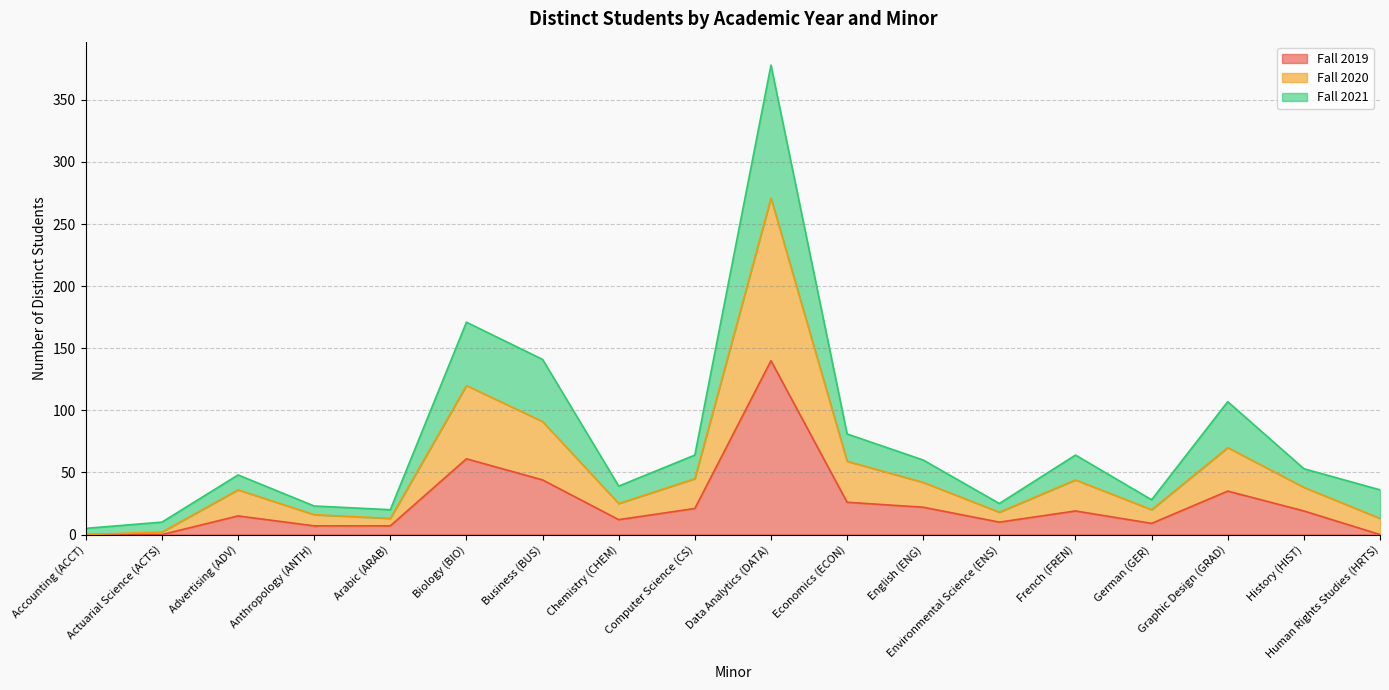

Reading left to right, transcribe all the data shown in this chart.

Fall 2019: Accounting (ACCT)=0	Actuarial Science (ACTS)=0	Advertising (ADV)=15	Anthropology (ANTH)=7	Arabic (ARAB)=7	Biology (BIO)=61	Business (BUS)=44	Chemistry (CHEM)=12	Computer Science (CS)=21	Data Analytics (DATA)=140	Economics (ECON)=26	English (ENG)=22	Environmental Science (ENS)=10	French (FREN)=19	German (GER)=9	Graphic Design (GRAD)=35	History (HIST)=19	Human Rights Studies (HRTS)=0
Fall 2020: Accounting (ACCT)=0	Actuarial Science (ACTS)=2	Advertising (ADV)=36	Anthropology (ANTH)=16	Arabic (ARAB)=13	Biology (BIO)=120	Business (BUS)=91	Chemistry (CHEM)=25	Computer Science (CS)=45	Data Analytics (DATA)=271	Economics (ECON)=59	English (ENG)=42	Environmental Science (ENS)=18	French (FREN)=44	German (GER)=20	Graphic Design (GRAD)=70	History (HIST)=38	Human Rights Studies (HRTS)=13
Fall 2021: Accounting (ACCT)=5	Actuarial Science (ACTS)=10	Advertising (ADV)=48	Anthropology (ANTH)=23	Arabic (ARAB)=20	Biology (BIO)=171	Business (BUS)=141	Chemistry (CHEM)=39	Computer Science (CS)=64	Data Analytics (DATA)=378	Economics (ECON)=81	English (ENG)=60	Environmental Science (ENS)=25	French (FREN)=64	German (GER)=28	Graphic Design (GRAD)=107	History (HIST)=53	Human Rights Studies (HRTS)=36